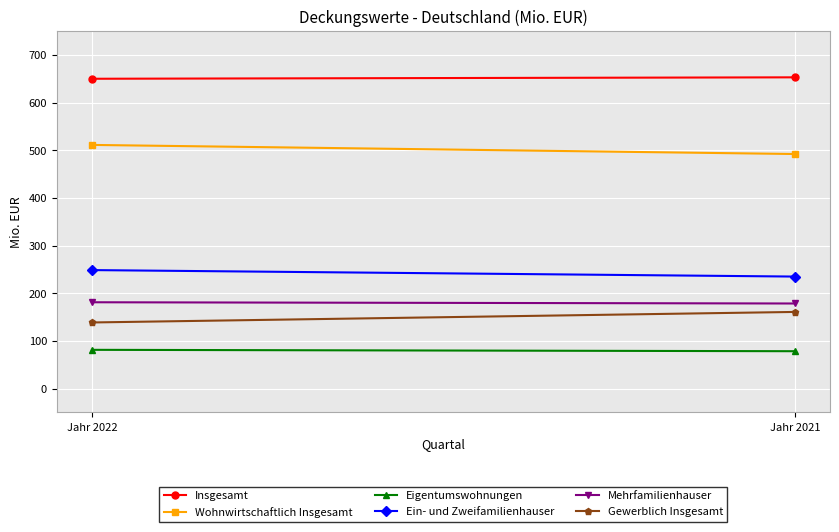

At how many categories does at least one series exceed 619?

2